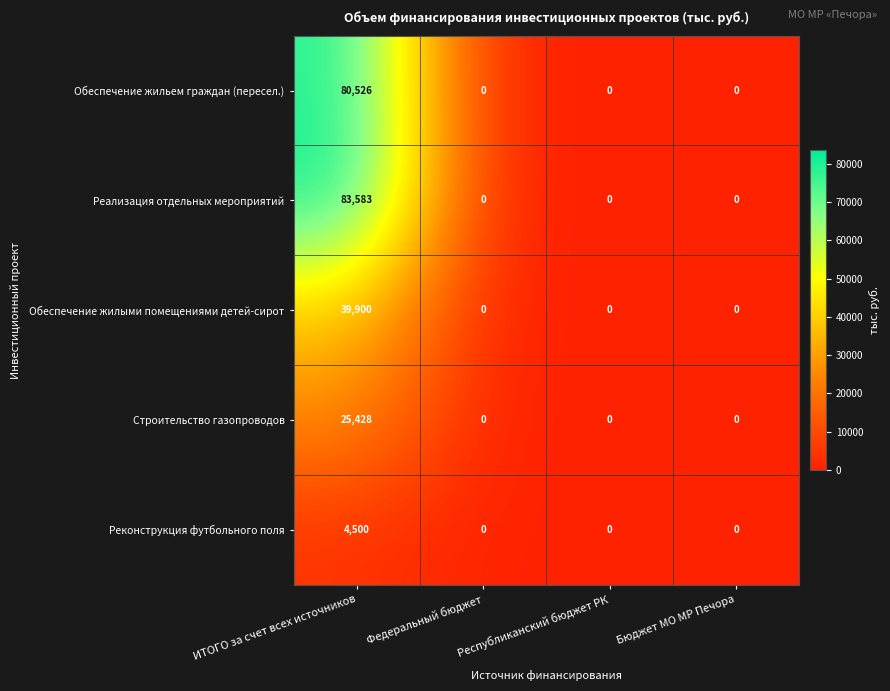

What is the difference between the maximum and minimum values in the Реализация отдельных мероприятий series?

83583